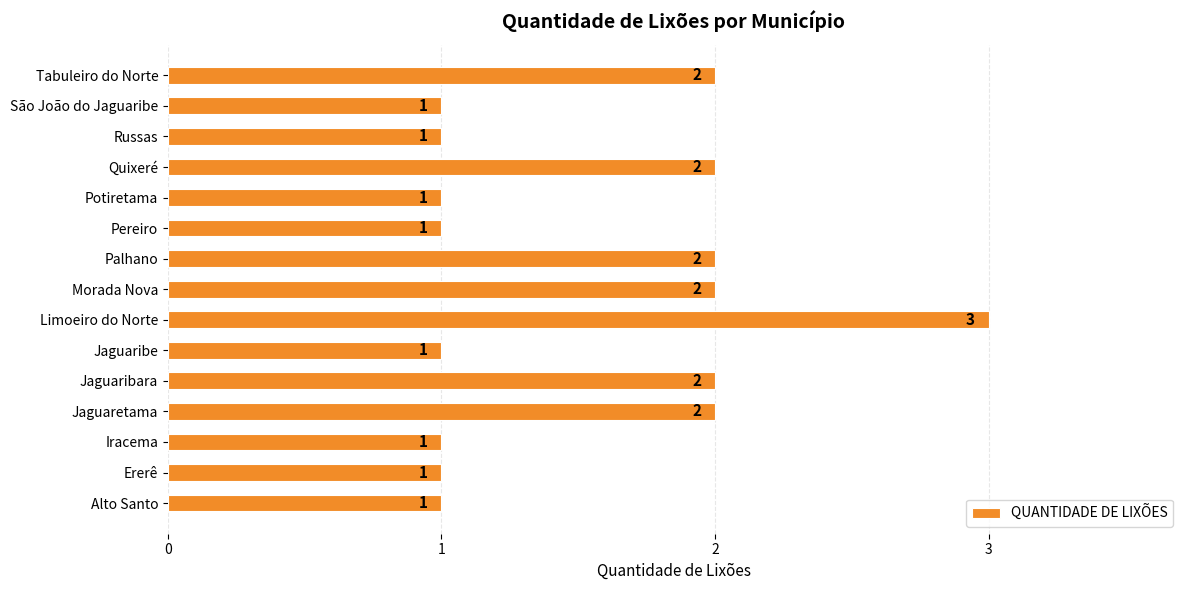

Is it true that the value at Ererê is 2?

False